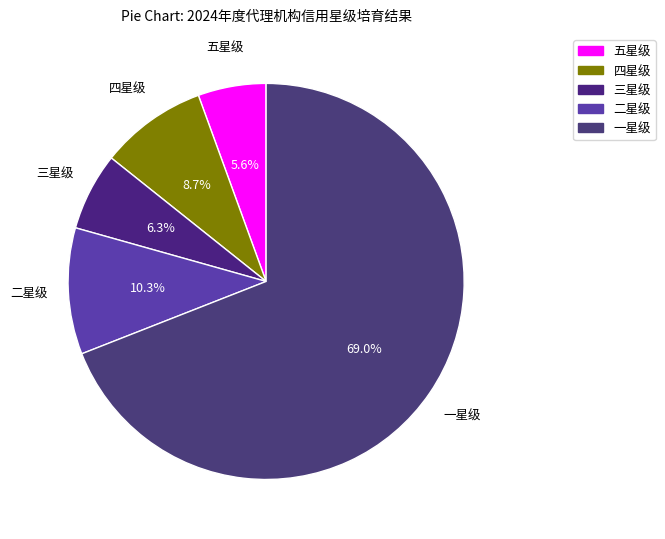

To the nearest percent, what percentage of the pie is 五星级?

6%